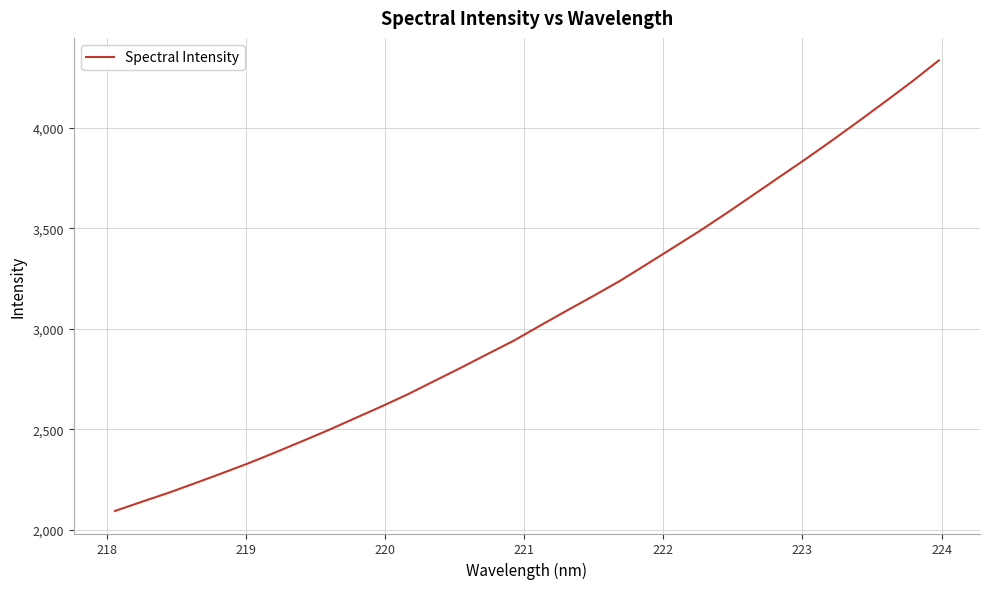

What is the minimum value shown in the chart?

2093.8